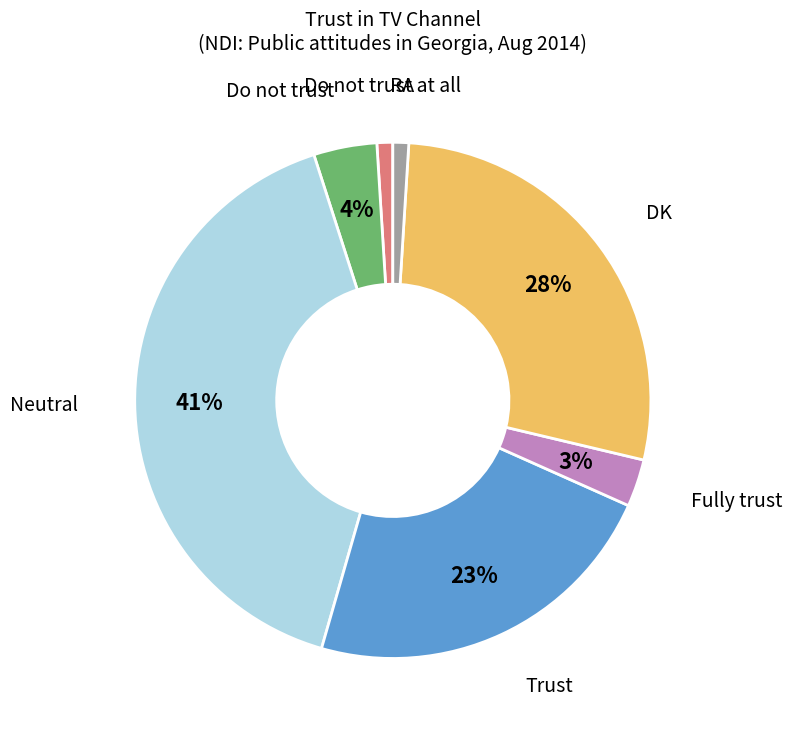

To the nearest percent, what is the difference between the largest and smallest slice percentages?

40%